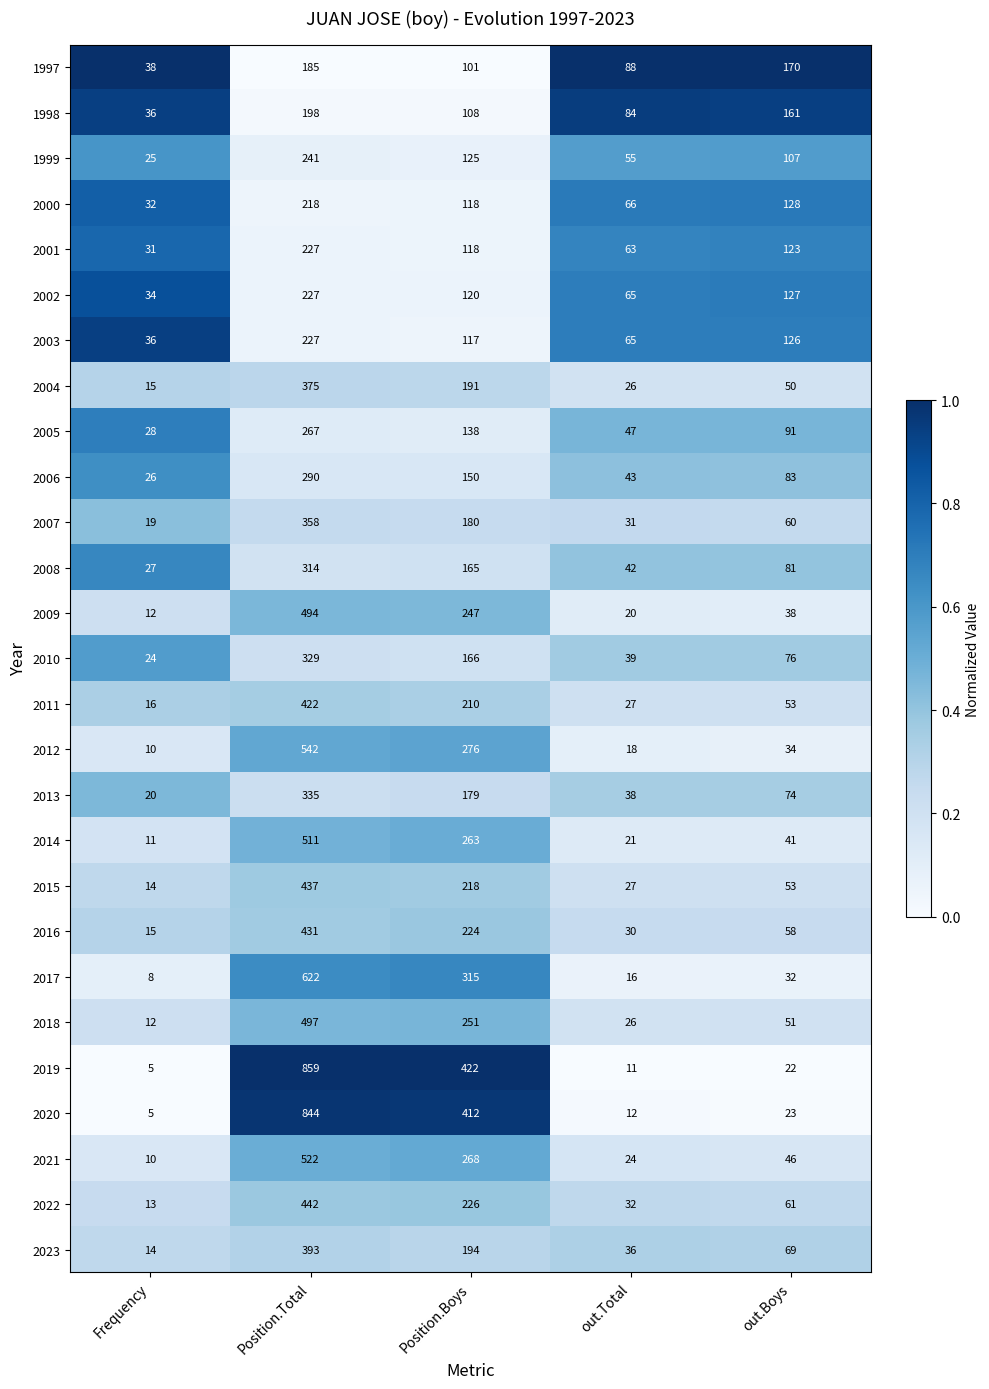

The 2007 series shows 210 at Position.Total. True or false?

False